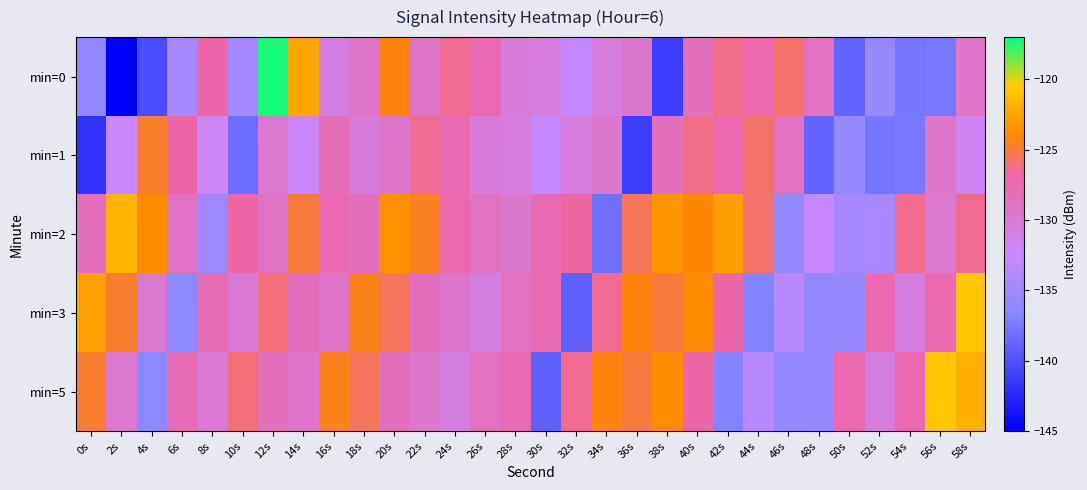

Reading left to right, what are all the values shown in this chart?

min=0: 0s=-136.0	2s=-145.0	4s=-140.2	6s=-134.7	8s=-126.9	10s=-134.9	12s=-117.4	14s=-122.5	16s=-130.8	18s=-129.3	20s=-124.2	22s=-129.5	24s=-126.5	26s=-127.6	28s=-130.4	30s=-130.6	32s=-132.8	34s=-130.7	36s=-129.7	38s=-141.1	40s=-128.5	42s=-126.3	44s=-127.0	46s=-125.8	48s=-128.8	50s=-138.8	52s=-135.6	54s=-137.7	56s=-137.5	58s=-129.4
min=1: 0s=-141.8	2s=-132.4	4s=-124.7	6s=-126.8	8s=-131.9	10s=-138.3	12s=-129.8	14s=-132.1	16s=-128.0	18s=-130.3	20s=-129.5	22s=-126.5	24s=-127.6	26s=-130.4	28s=-130.6	30s=-132.8	32s=-130.7	34s=-129.7	36s=-141.1	38s=-128.5	40s=-126.3	42s=-127.0	44s=-125.8	46s=-128.8	48s=-138.8	50s=-135.6	52s=-137.7	54s=-137.5	56s=-129.4	58s=-131.8
min=2: 0s=-128.4	2s=-121.7	4s=-123.8	6s=-128.9	8s=-135.3	10s=-126.8	12s=-129.1	14s=-125.0	16s=-127.3	18s=-128.5	20s=-123.5	22s=-124.6	24s=-127.4	26s=-128.6	28s=-129.8	30s=-127.7	32s=-126.7	34s=-138.1	36s=-125.5	38s=-123.3	40s=-124.0	42s=-122.8	44s=-125.8	46s=-135.8	48s=-132.6	50s=-134.7	52s=-134.5	54s=-126.4	56s=-129.8	58s=-126.4
min=3: 0s=-122.7	2s=-124.8	4s=-129.9	6s=-136.3	8s=-127.8	10s=-130.1	12s=-126.0	14s=-128.3	16s=-129.5	18s=-124.5	20s=-125.6	22s=-128.4	24s=-129.6	26s=-130.8	28s=-128.7	30s=-127.7	32s=-139.1	34s=-126.5	36s=-124.3	38s=-125.0	40s=-123.8	42s=-126.8	44s=-136.8	46s=-133.6	48s=-135.7	50s=-135.5	52s=-127.4	54s=-130.8	56s=-127.4	58s=-120.7
min=5: 0s=-124.8	2s=-129.9	4s=-136.3	6s=-127.8	8s=-130.1	10s=-126.0	12s=-128.3	14s=-129.5	16s=-124.5	18s=-125.6	20s=-128.4	22s=-129.6	24s=-130.8	26s=-128.7	28s=-127.7	30s=-139.1	32s=-126.5	34s=-124.3	36s=-125.0	38s=-123.8	40s=-126.8	42s=-136.8	44s=-133.6	46s=-135.7	48s=-135.5	50s=-127.4	52s=-130.8	54s=-127.4	56s=-120.7	58s=-121.8